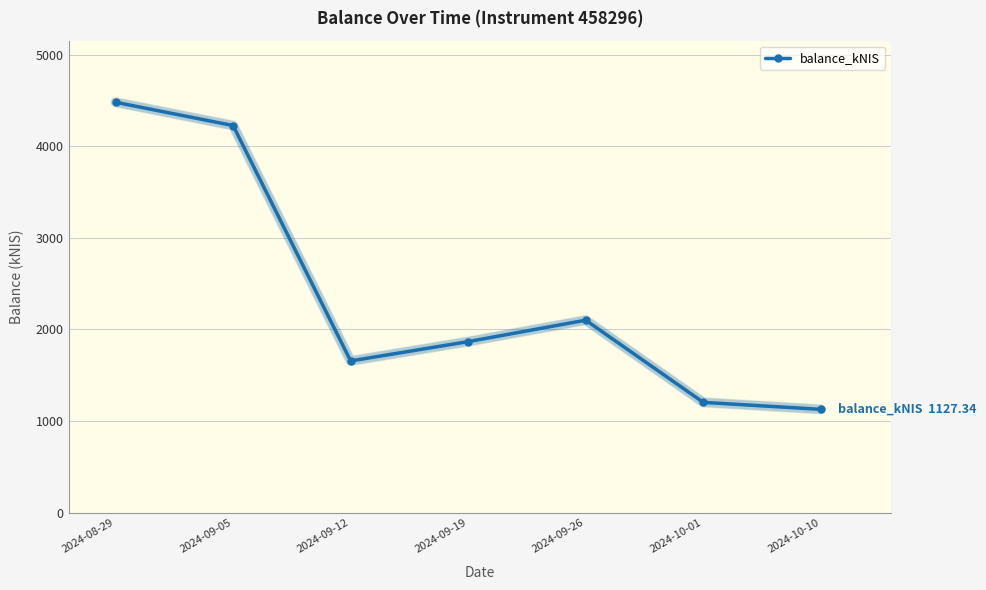

Which category has the highest value across all series?

2024-08-29